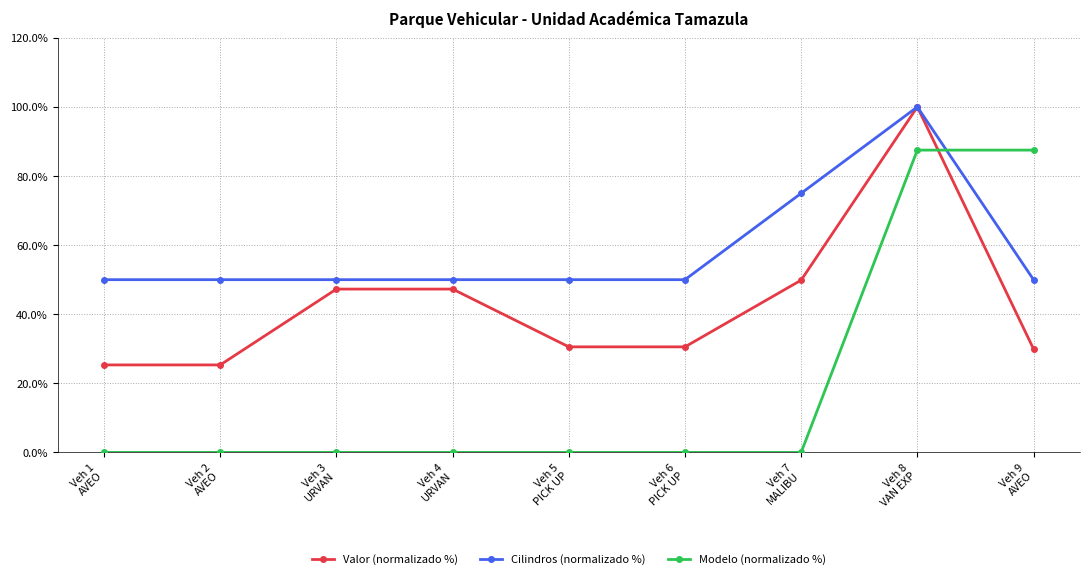

Reading left to right, extract all data points from this chart.

Valor (normalizado %): Veh 1
AVEO=25.3	Veh 2
AVEO=25.3	Veh 3
URVAN=47.3	Veh 4
URVAN=47.3	Veh 5
PICK UP=30.6	Veh 6
PICK UP=30.6	Veh 7
MALIBU=49.9	Veh 8
VAN EXP=100.0	Veh 9
AVEO=30.0
Cilindros (normalizado %): Veh 1
AVEO=50.0	Veh 2
AVEO=50.0	Veh 3
URVAN=50.0	Veh 4
URVAN=50.0	Veh 5
PICK UP=50.0	Veh 6
PICK UP=50.0	Veh 7
MALIBU=75.0	Veh 8
VAN EXP=100.0	Veh 9
AVEO=50.0
Modelo (normalizado %): Veh 1
AVEO=0.0	Veh 2
AVEO=0.0	Veh 3
URVAN=0.0	Veh 4
URVAN=0.0	Veh 5
PICK UP=0.0	Veh 6
PICK UP=0.0	Veh 7
MALIBU=0.0	Veh 8
VAN EXP=87.5	Veh 9
AVEO=87.5